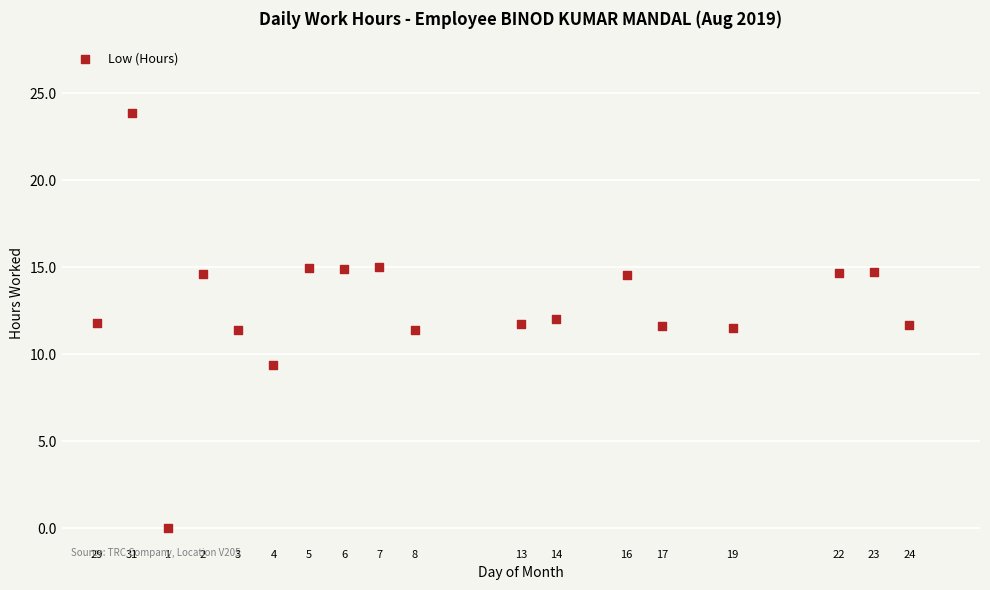

What is the range of Y values (max minus min)?

23.9